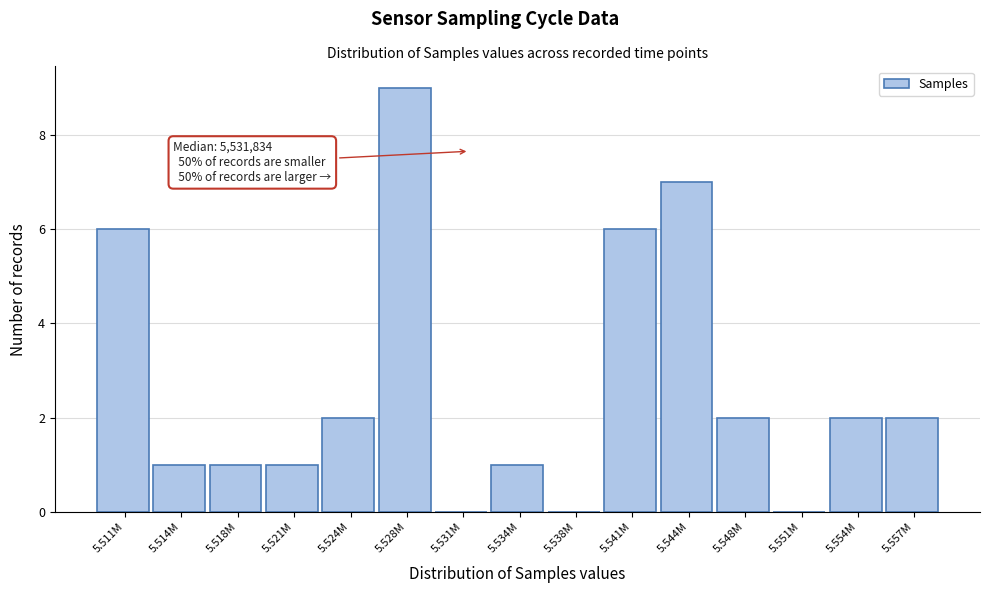

Reading left to right, list all the values displayed in this chart.

5.511M=6	5.514M=1	5.518M=1	5.521M=1	5.524M=2	5.528M=9	5.531M=0	5.534M=1	5.538M=0	5.541M=6	5.544M=7	5.548M=2	5.551M=0	5.554M=2	5.557M=2